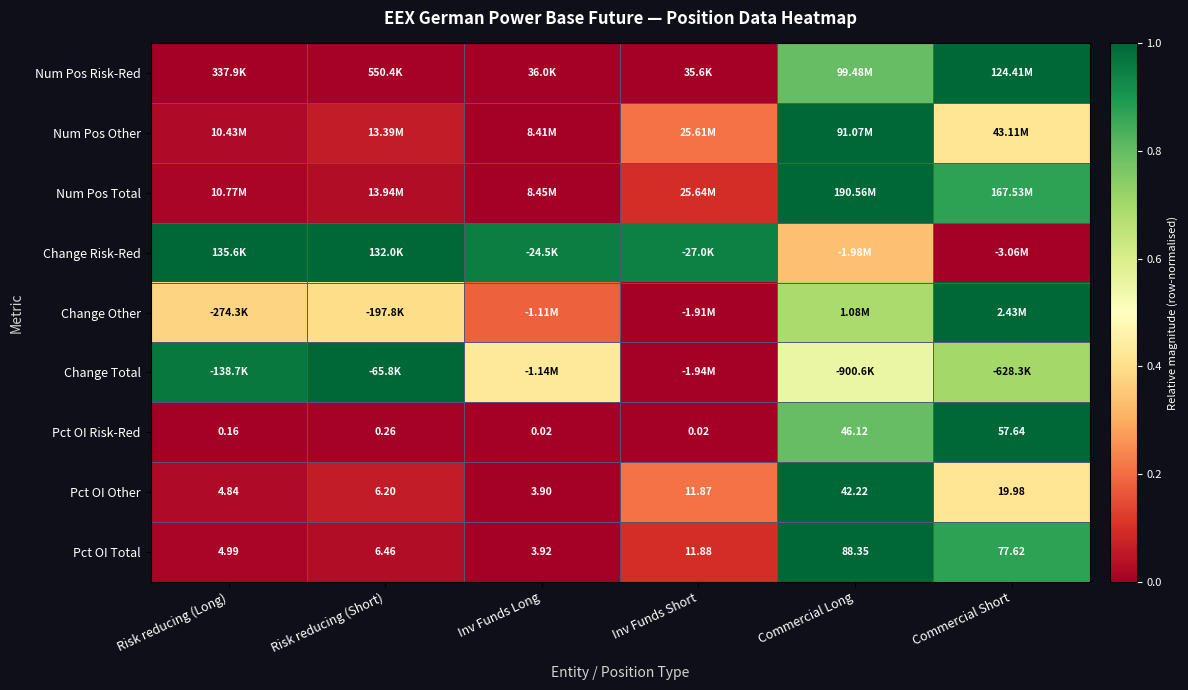

Rank the categories by Pct OI Other value from lowest to highest.

Inv Funds Long, Risk reducing (Long), Risk reducing (Short), Inv Funds Short, Commercial Short, Commercial Long